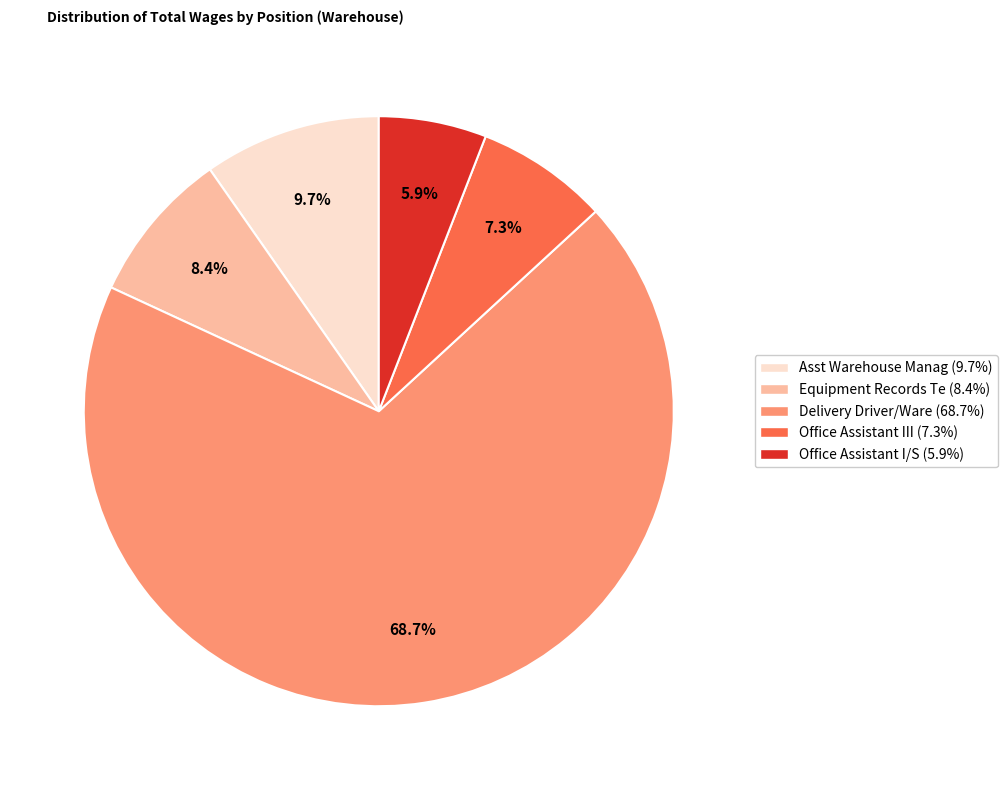

What percentage is the Equipment Records Te slice, to the nearest percent?

8%